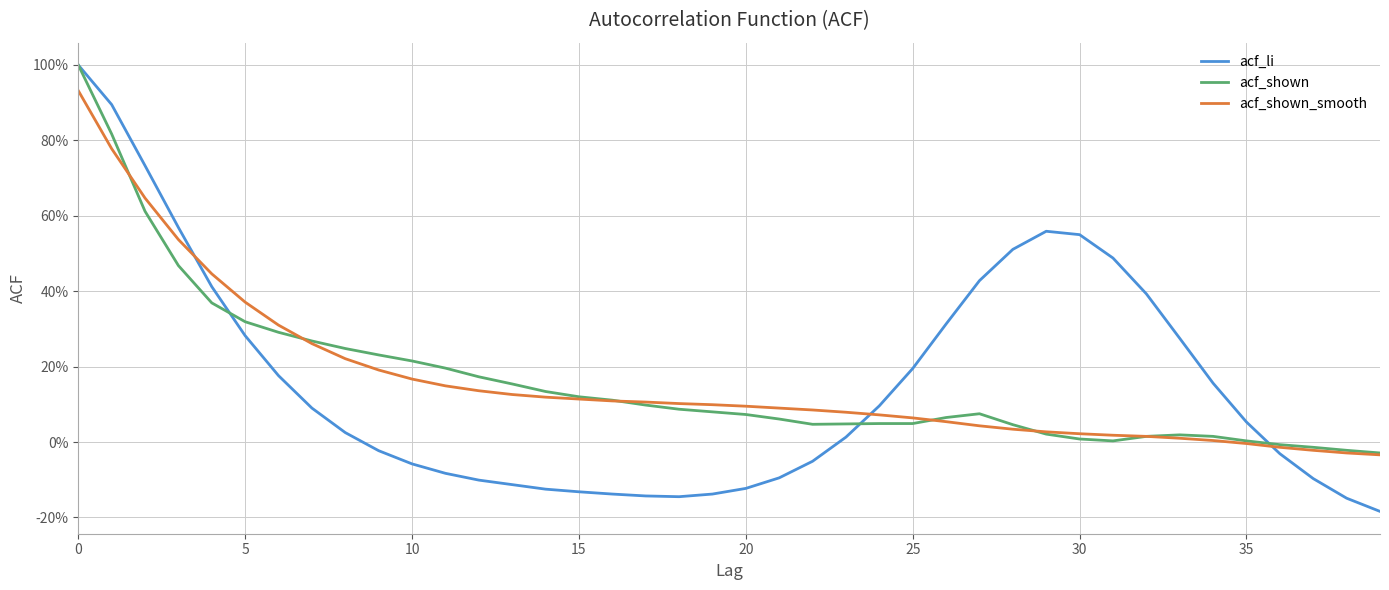

Does the chart display data point markers on the line(s)?

No